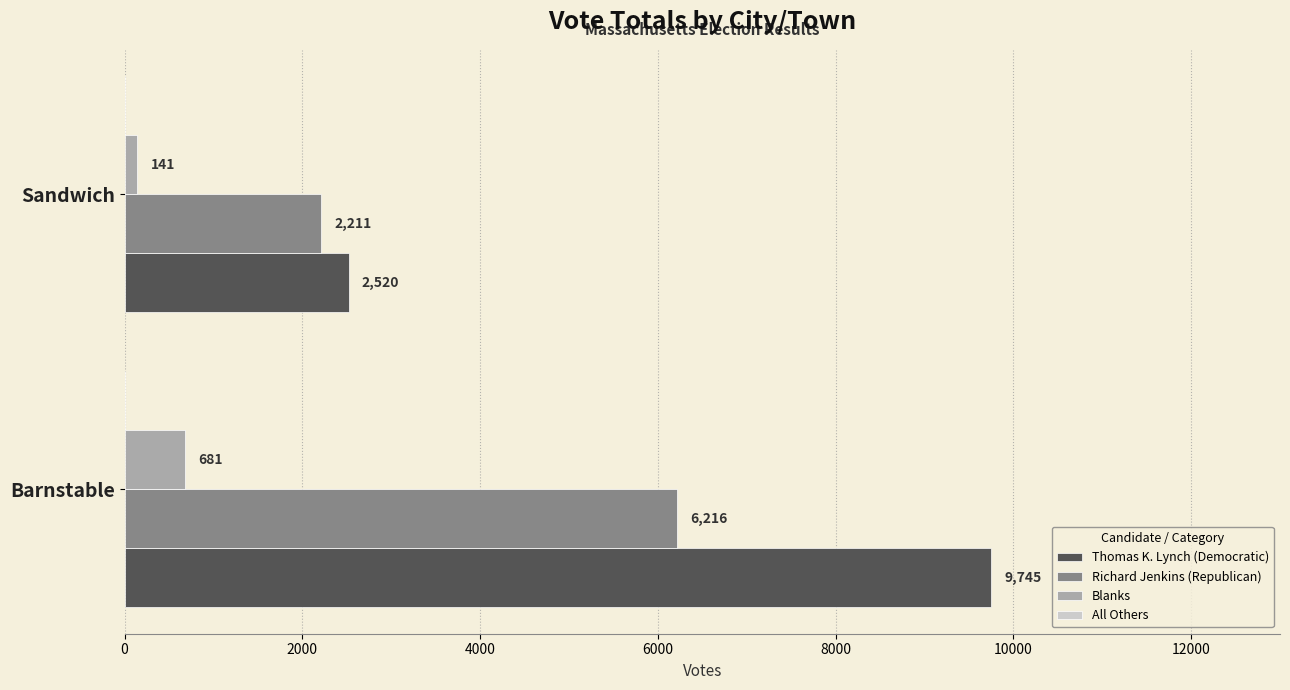

What is the sum of all Thomas K. Lynch (Democratic) values?

12265